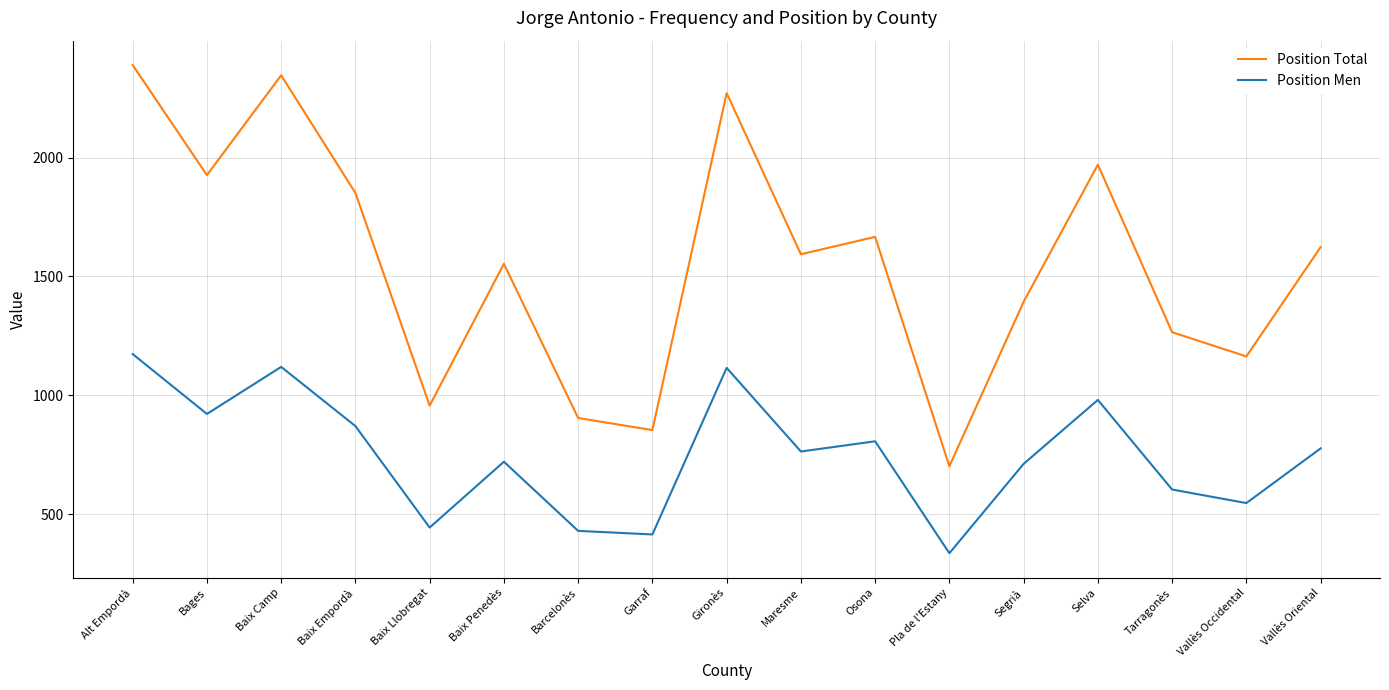

Is it true that Position Total equals 2412 at Maresme?

False